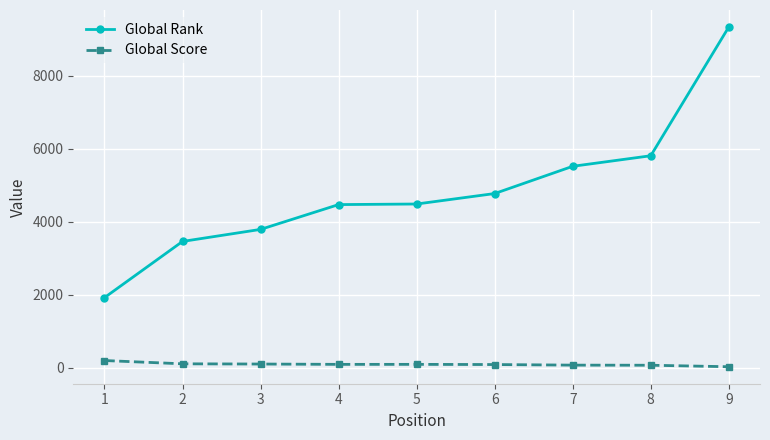

True or false: Global Rank has more than 2 points higher than both neighbors.

False